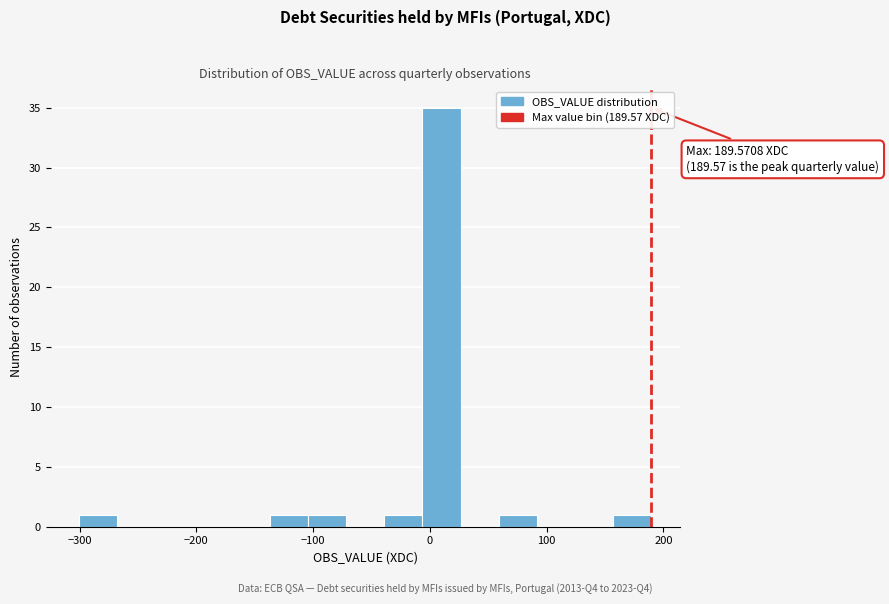

Read against the x-axis, roughly where is the centre of the tallest bar?

10